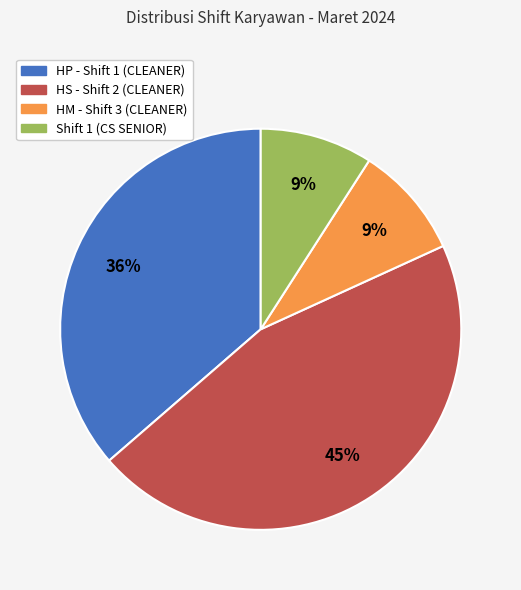

How many segments does this pie chart have?

4